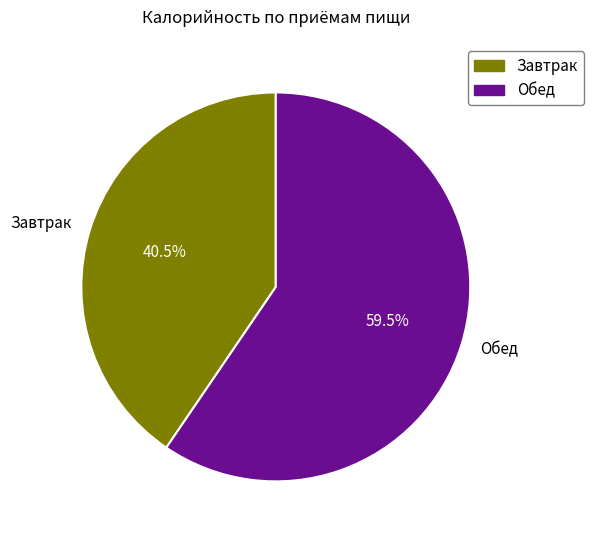

What is the ratio of the value at Обед to the value at Завтрак?

1.5